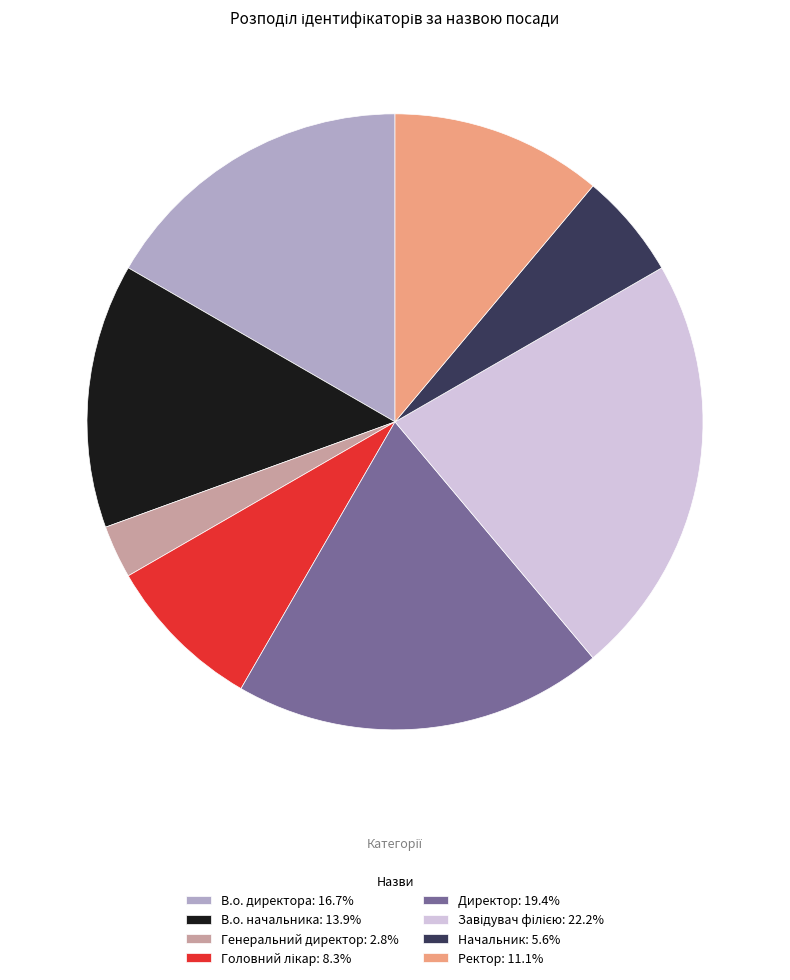

How many slices are in this pie chart?

8